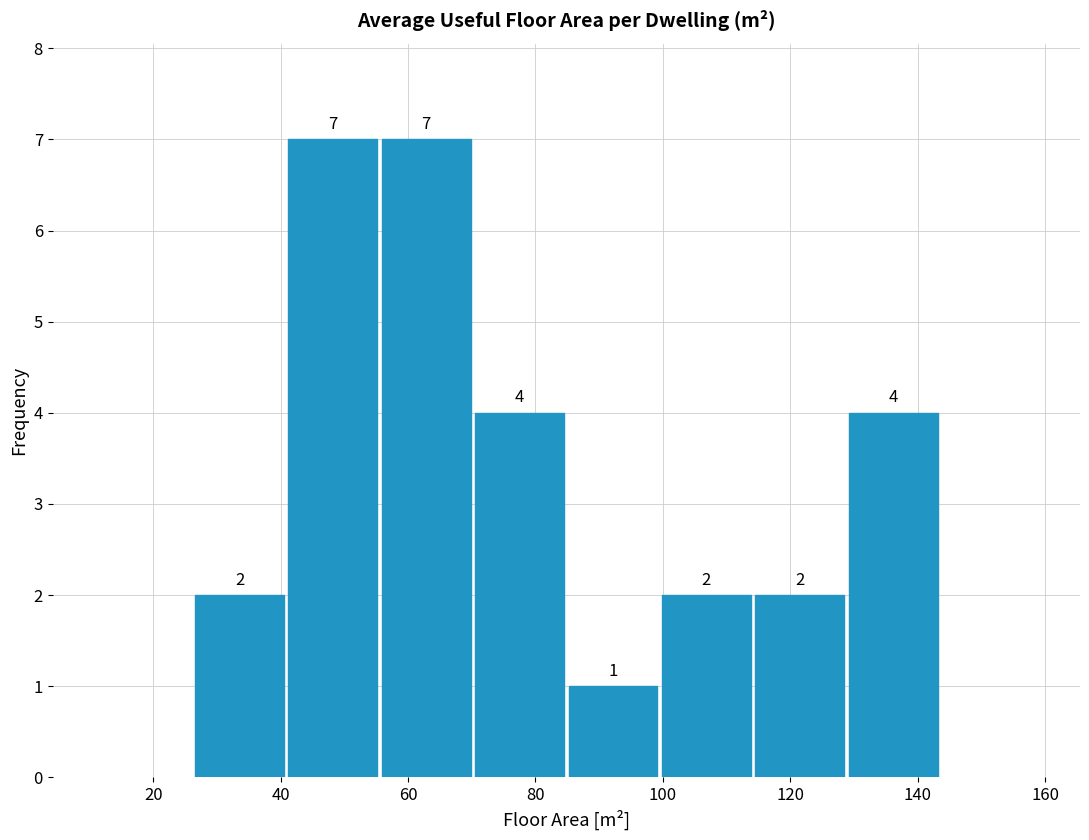

Reading left to right, transcribe this chart: for each bar, give the range it covers on the x-axis and its height. The bar edges are not printed on the chart, so give them approximately, as read against the axis.

26 to 40: 2
40 to 56: 7
56 to 70: 7
70 to 84: 4
84 to 100: 1
100 to 114: 2
114 to 128: 2
128 to 144: 4